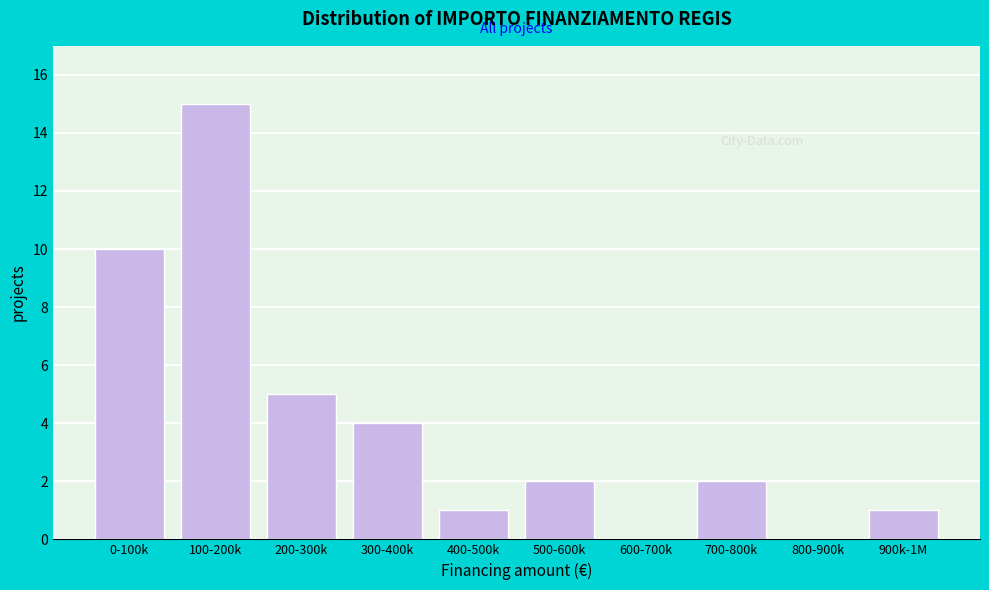

Reading left to right, list all the values displayed in this chart.

0-100k=10	100-200k=15	200-300k=5	300-400k=4	400-500k=1	500-600k=2	600-700k=0	700-800k=2	800-900k=0	900k-1M=1